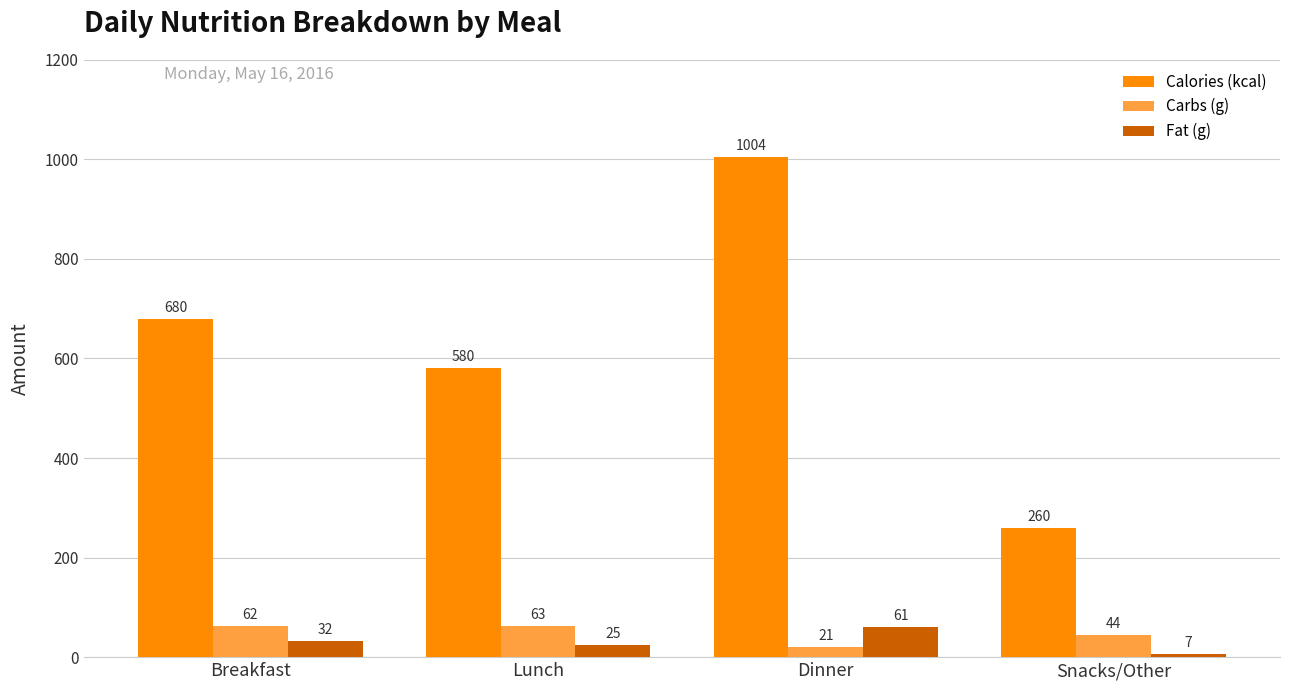

What is the total value across all series at Lunch?

668.0